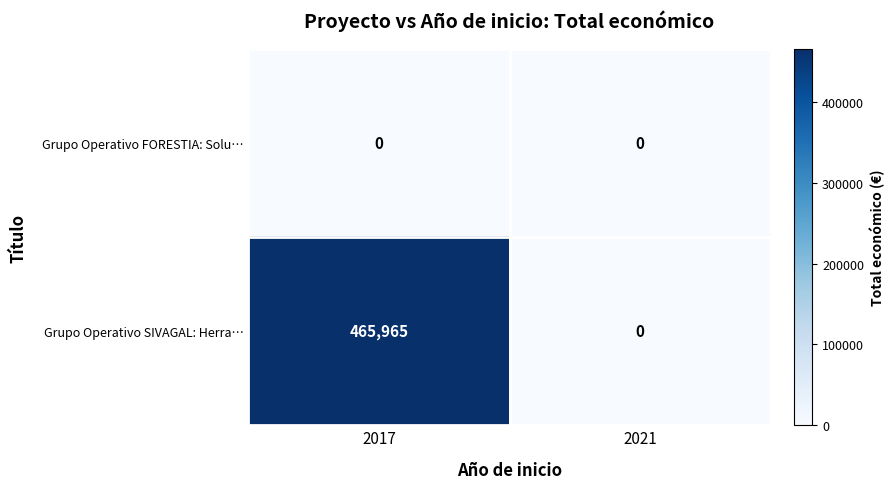

At which category is the sum across all series the highest?

2017